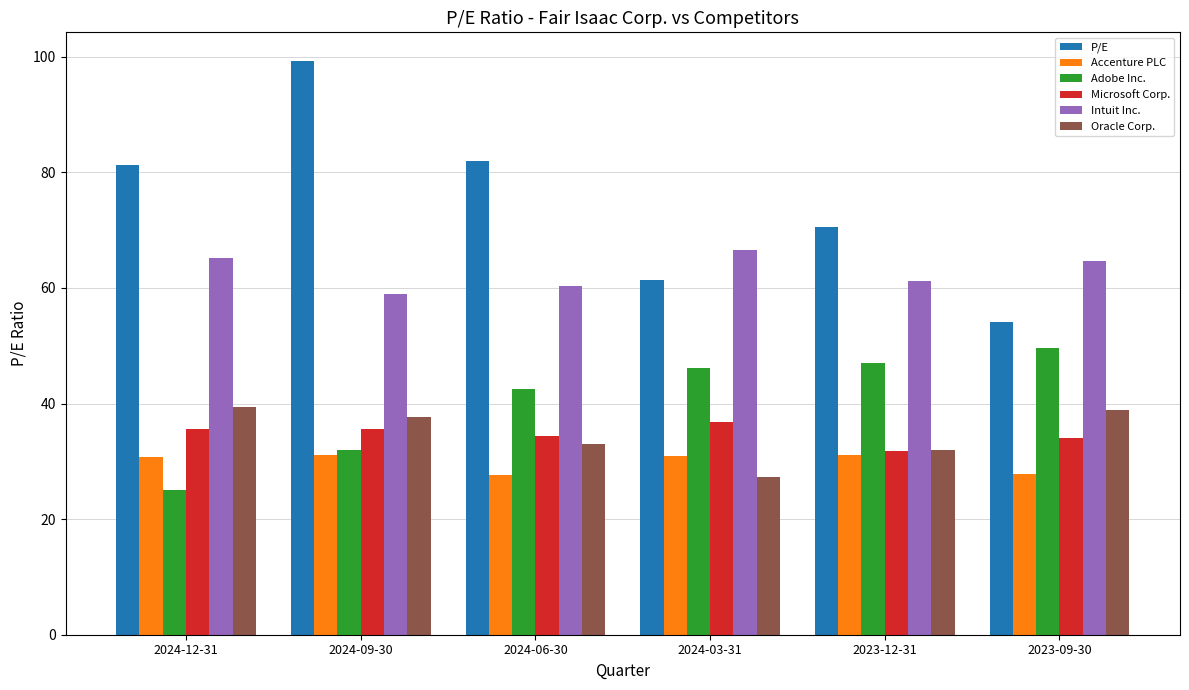

Which label corresponds to the largest value in the chart?

2024-09-30